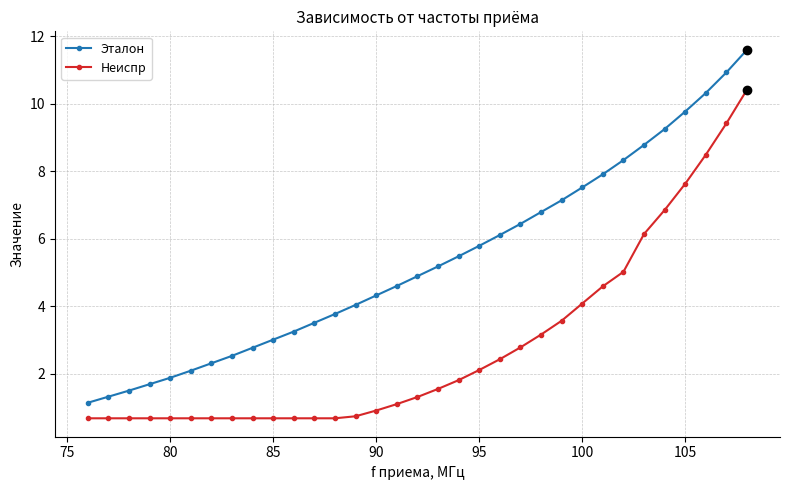

True or false: Эталон and Неиспр intersect in this chart.

False